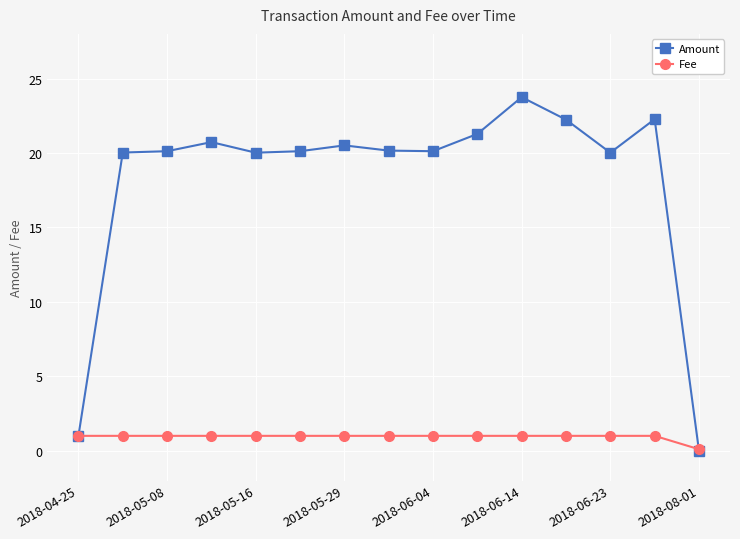

Which series ends up on top after the final intersection of Fee and Amount?

Fee